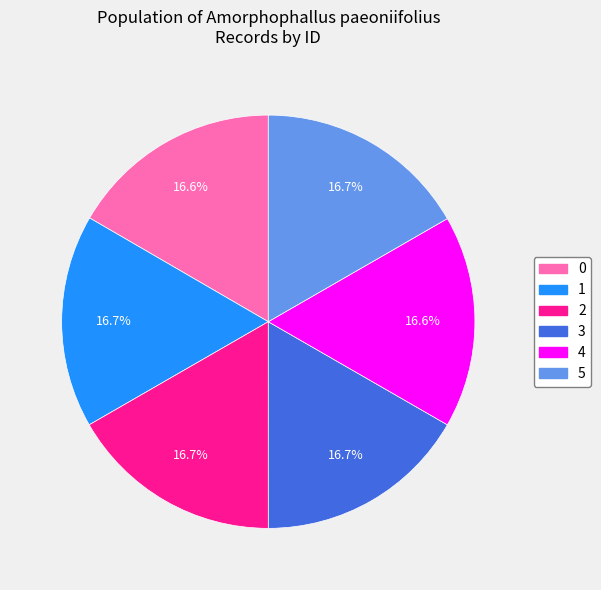

Count the number of slices in the pie.

6